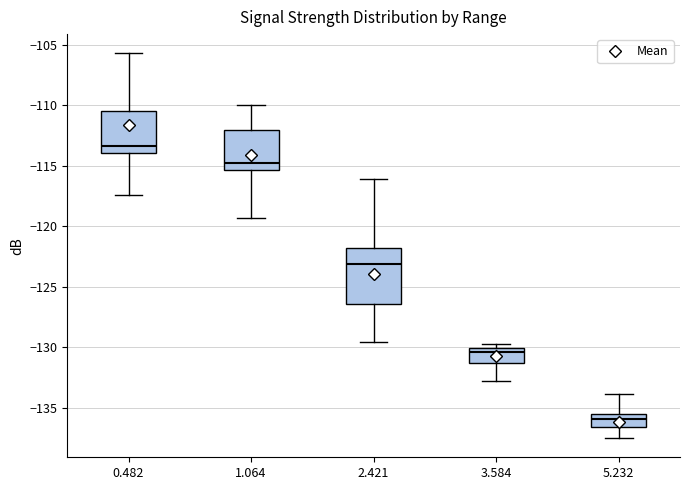

Reading left to right, read every box against the y-axis: the position of its median line, the range the box covers, and the ends of its whiskers. The values are not printed on the chart, so give them approximately, as read against the axis.

0.482: median -113.5, box -114.0 to -110.5, whiskers -117.5 to -105.5
1.064: median -115.0, box -115.5 to -112.0, whiskers -119.5 to -110.0
2.421: median -123.0, box -126.5 to -122.0, whiskers -129.5 to -116.0
3.584: median -130.5, box -131.5 to -130.0, whiskers -133.0 to -129.5
5.232: median -136.0, box -136.5 to -135.5, whiskers -137.5 to -134.0